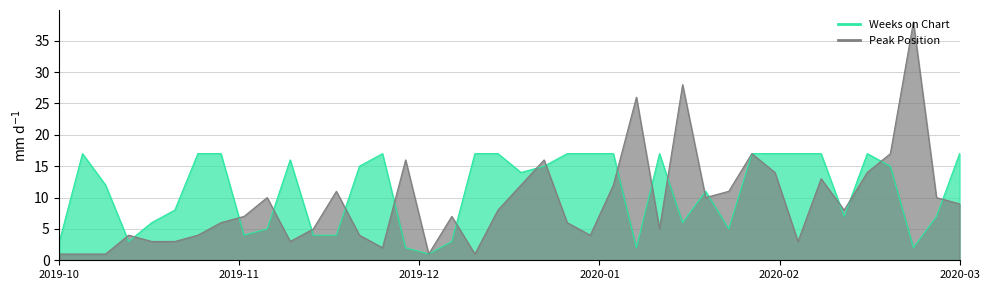

How many interior local valleys does the Peak Position series have?

9